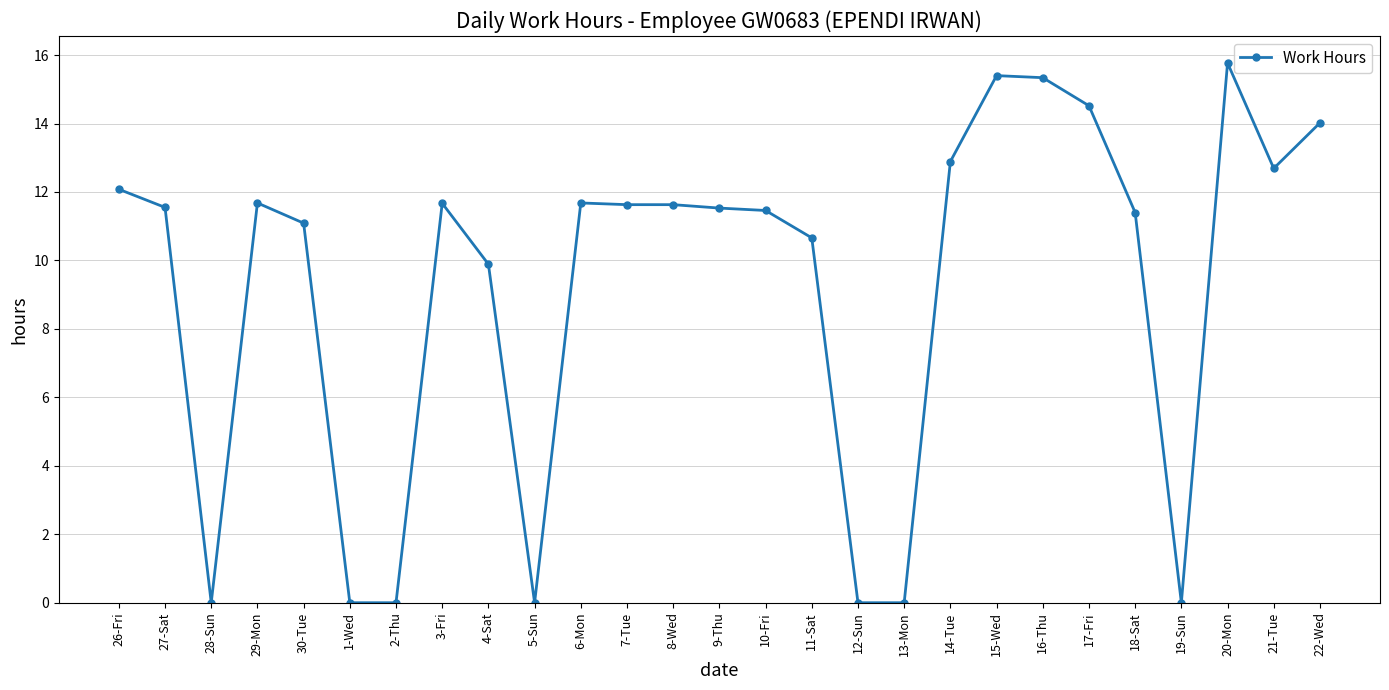

Where is the data nearest to the value 7?

4-Sat